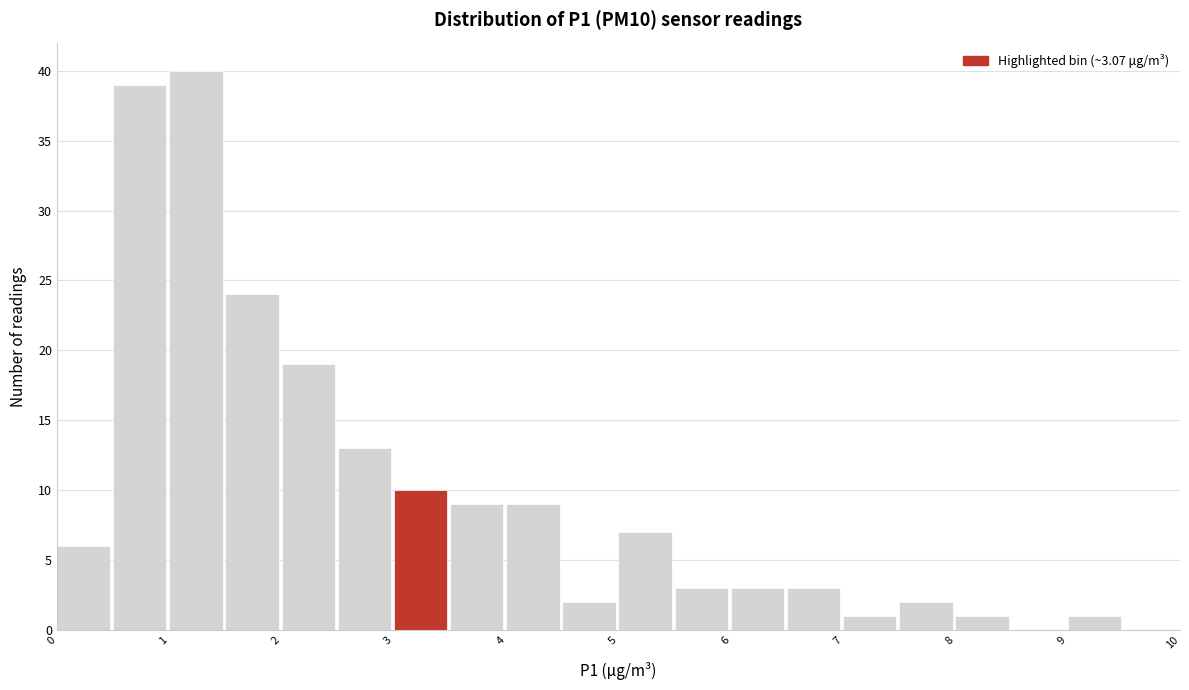

Reading left to right, transcribe this chart: for each bar, give the range it covers on the x-axis and its height. The values are not printed on the chart, so give them approximately, as read against the axis.

0.0 to 0.5: 6
0.5 to 1.0: 39
1.0 to 1.5: 40
1.5 to 2.0: 24
2.0 to 2.5: 19
2.5 to 3.0: 13
3.0 to 3.5: 10
3.5 to 4.0: 9
4.0 to 4.5: 9
4.5 to 5.0: 2
5.0 to 5.5: 7
5.5 to 6.0: 3
6.0 to 6.5: 3
6.5 to 7.0: 3
7.0 to 7.5: 1
7.5 to 8.0: 2
8.0 to 8.5: 1
8.5 to 9.0: 0
9.0 to 9.5: 1